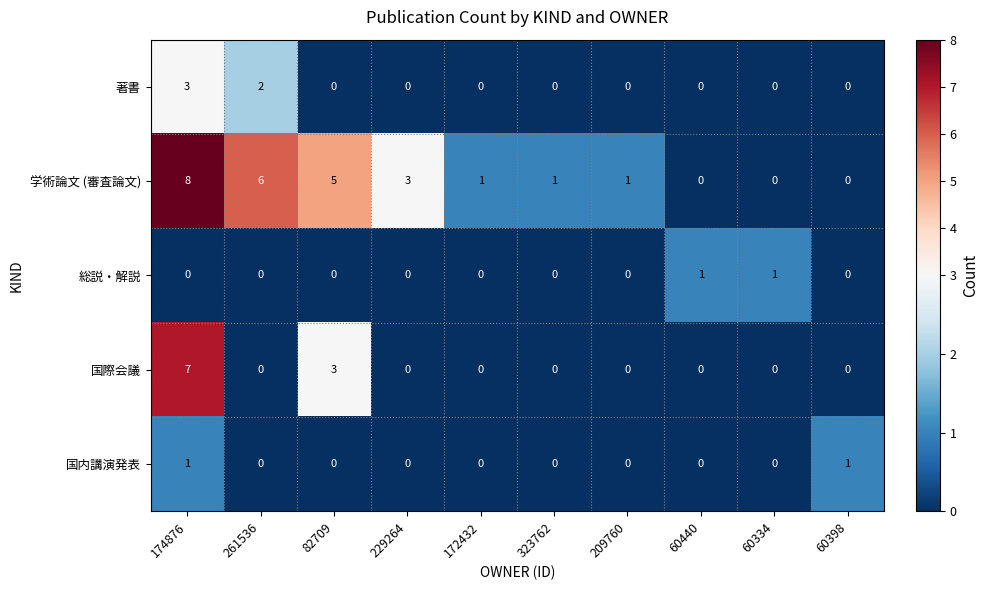

True or false: 国内講演発表 has a value of 1 at 261536.

False